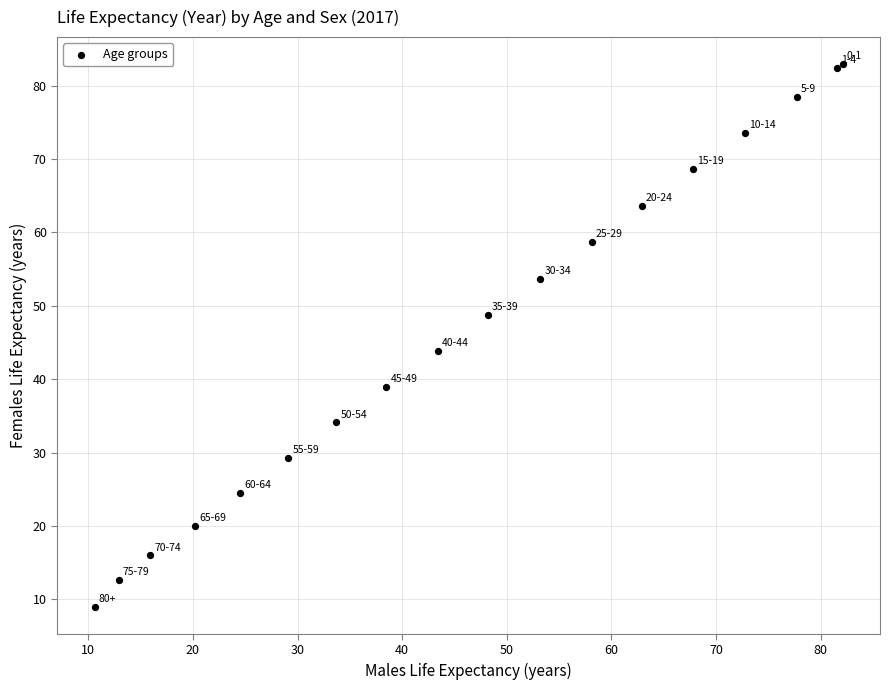

What Y value in the scatter plot is closest to 45?

43.8